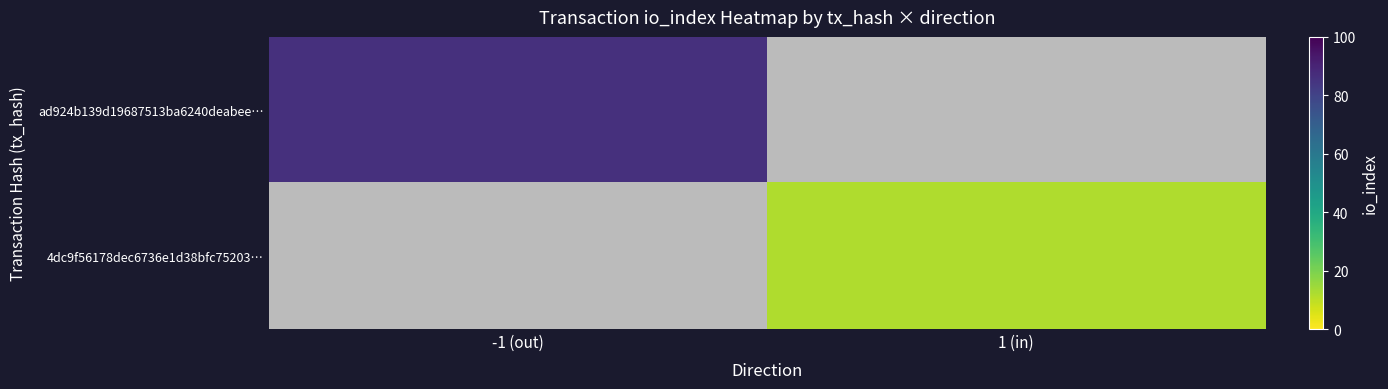

What value does the ad924b139d19687513ba6240deabee… series have at -1 (out)?

86.0